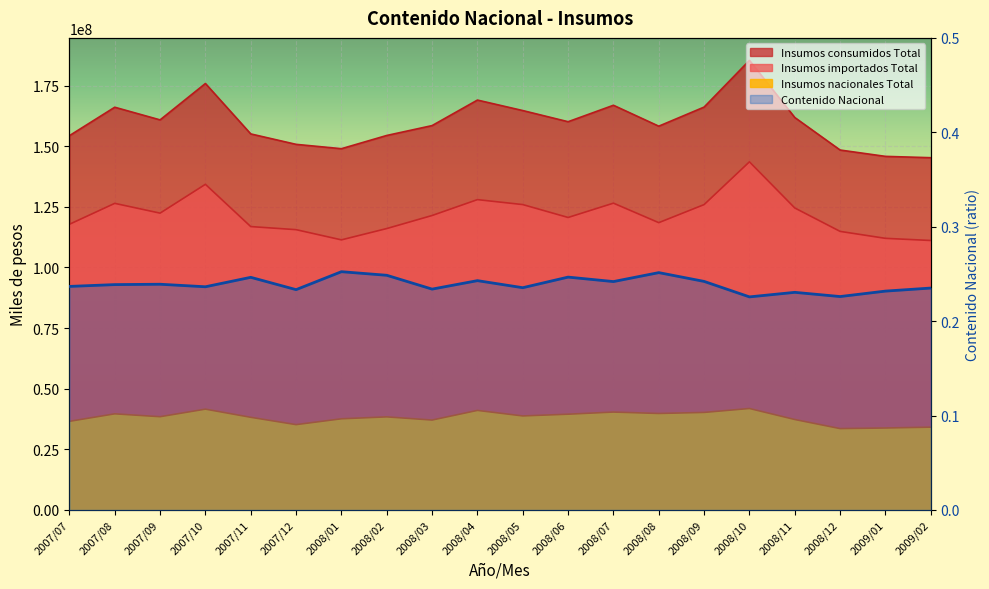

What is the spread (max minus min) of values at 2008/03?

158493118.8